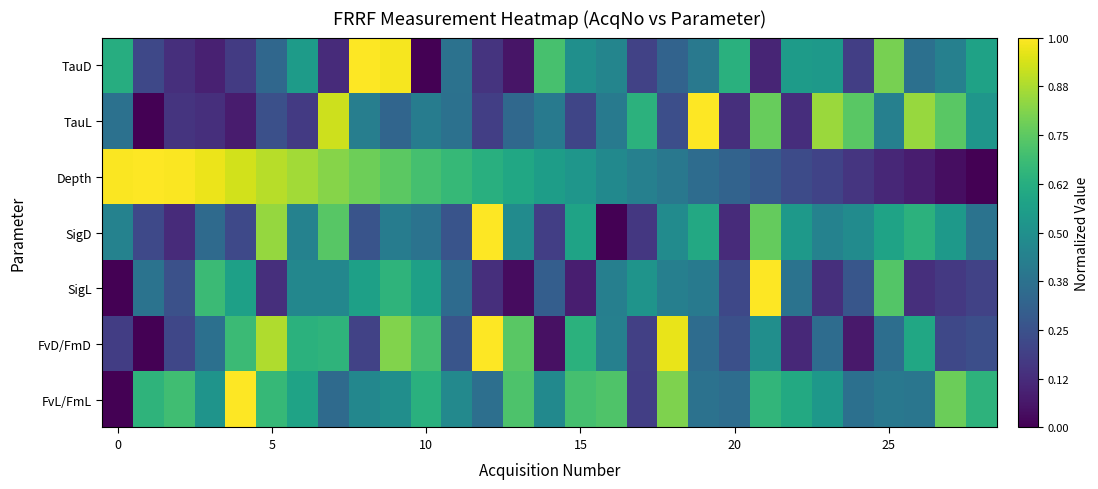

Reading left to right, list all the values displayed in this chart.

FvL/FmL: 0.0	0.6	0.7	0.5	1.0	0.7	0.6	0.3	0.5	0.5	0.6	0.5	0.4	0.7	0.5	0.7	0.7	0.2	0.8	0.4	0.4	0.7	0.6	0.5	0.4	0.4	0.4	0.8	0.6
FvD/FmD: 0.2	0.0	0.2	0.4	0.7	0.9	0.6	0.7	0.2	0.8	0.7	0.3	1.0	0.7	0.0	0.6	0.4	0.2	1.0	0.4	0.2	0.5	0.1	0.4	0.1	0.4	0.6	0.2	0.2
SigL: 0.0	0.4	0.2	0.7	0.6	0.1	0.5	0.5	0.6	0.6	0.6	0.3	0.1	0.0	0.3	0.1	0.4	0.5	0.4	0.4	0.2	1.0	0.4	0.1	0.3	0.7	0.1	0.2	0.2
SigD: 0.4	0.2	0.1	0.3	0.2	0.8	0.4	0.7	0.3	0.4	0.4	0.3	1.0	0.5	0.2	0.6	0.0	0.2	0.5	0.6	0.1	0.8	0.5	0.4	0.5	0.6	0.6	0.5	0.4
Depth: 1.0	1.0	1.0	1.0	0.9	0.9	0.9	0.8	0.8	0.7	0.7	0.7	0.6	0.6	0.6	0.5	0.5	0.4	0.4	0.4	0.3	0.3	0.2	0.2	0.2	0.1	0.1	0.0	0.0
TauL: 0.4	0.0	0.2	0.1	0.1	0.2	0.2	0.9	0.4	0.3	0.4	0.4	0.2	0.3	0.4	0.2	0.4	0.6	0.2	1.0	0.1	0.8	0.1	0.8	0.7	0.4	0.8	0.7	0.5
TauD: 0.6	0.2	0.1	0.1	0.2	0.3	0.5	0.1	1.0	1.0	0.0	0.4	0.2	0.1	0.7	0.5	0.5	0.2	0.3	0.4	0.6	0.1	0.5	0.5	0.2	0.8	0.4	0.4	0.6